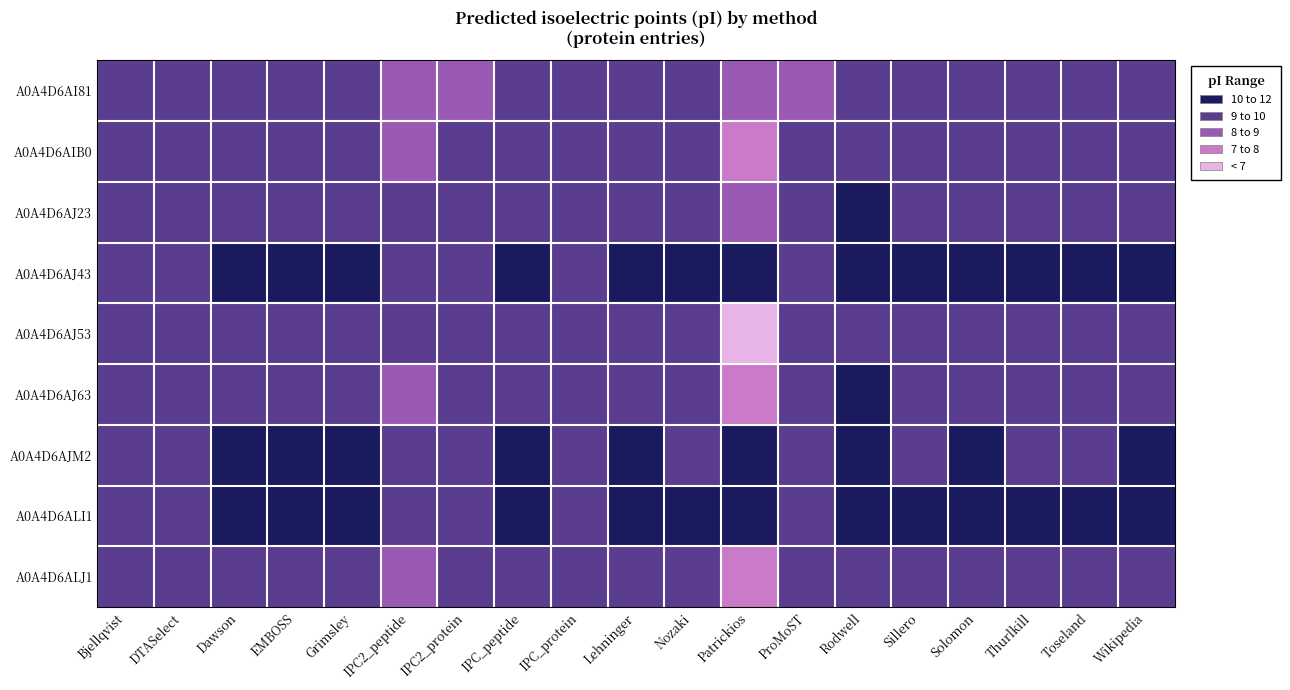

Rank the series by their maximum value, from lowest to highest.

A0A4D6AI81, A0A4D6ALJ1, A0A4D6AJ53, A0A4D6AIB0, A0A4D6AJ63, A0A4D6AJ23, A0A4D6AJM2, A0A4D6ALI1, A0A4D6AJ43